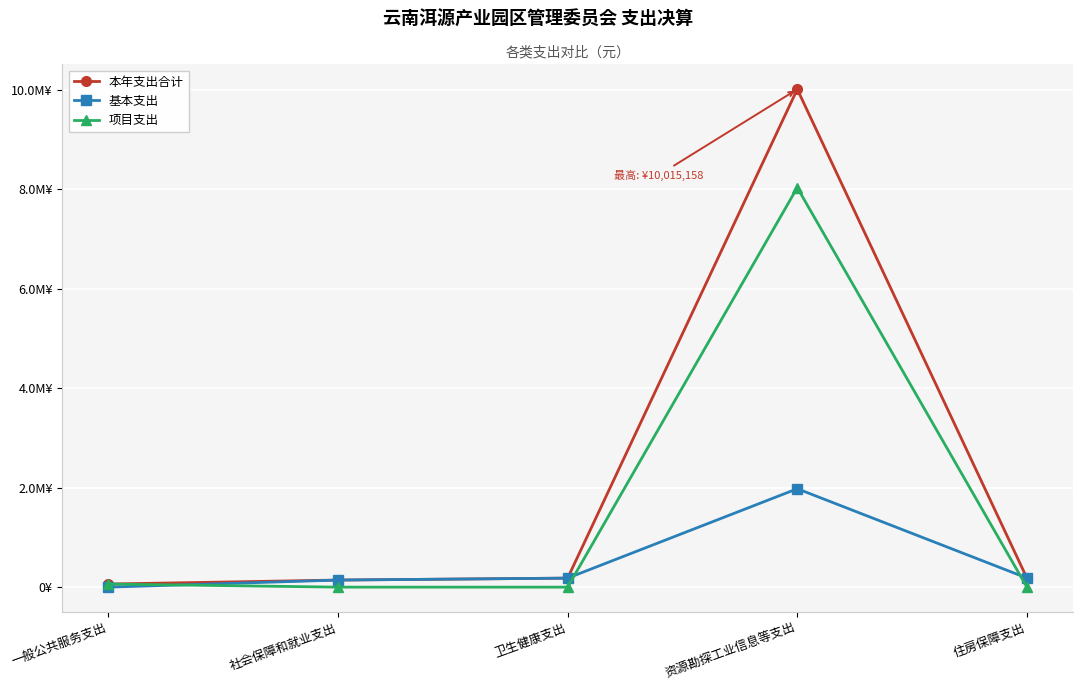

Reading left to right, what are all the values shown in this chart?

本年支出合计: 一般公共服务支出=62225.9	社会保障和就业支出=142281.8	卫生健康支出=181224.7	资源勘探工业信息等支出=10015158.0	住房保障支出=183323.0
基本支出: 一般公共服务支出=0.0	社会保障和就业支出=142281.8	卫生健康支出=181224.7	资源勘探工业信息等支出=1979085.1	住房保障支出=183323.0
项目支出: 一般公共服务支出=62225.9	社会保障和就业支出=0.0	卫生健康支出=0.0	资源勘探工业信息等支出=8036072.8	住房保障支出=0.0